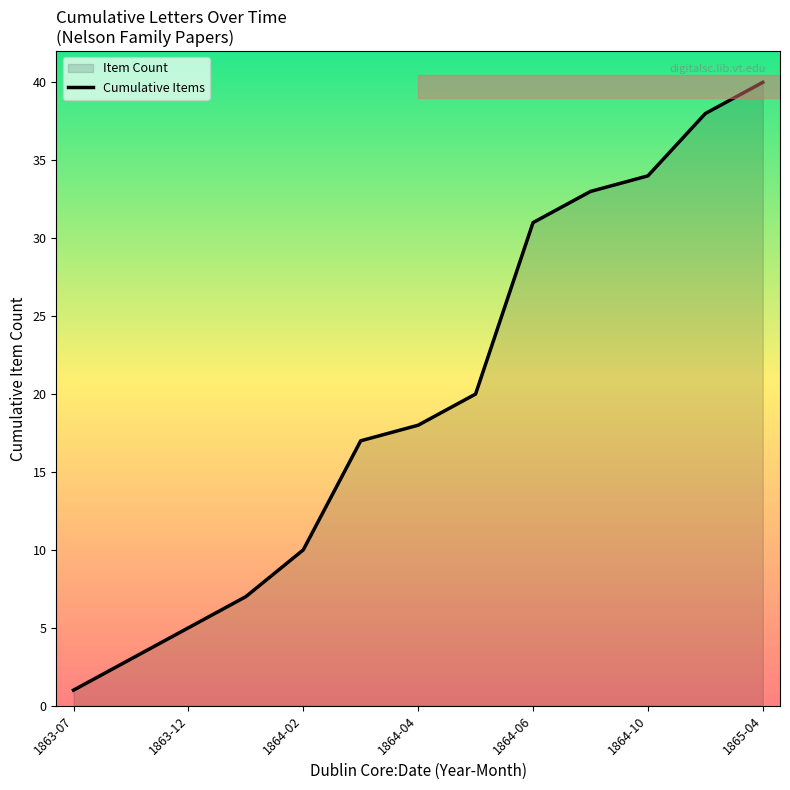

Between 1864-04 and 1864-06, which is larger?

1864-06